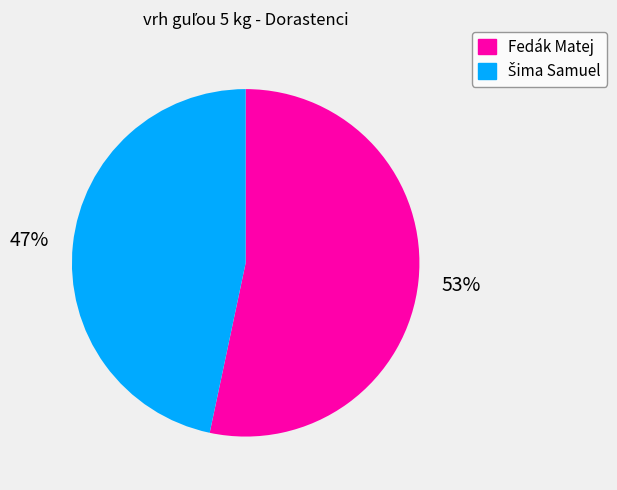

Which category has the biggest portion of the pie?

Fedák Matej